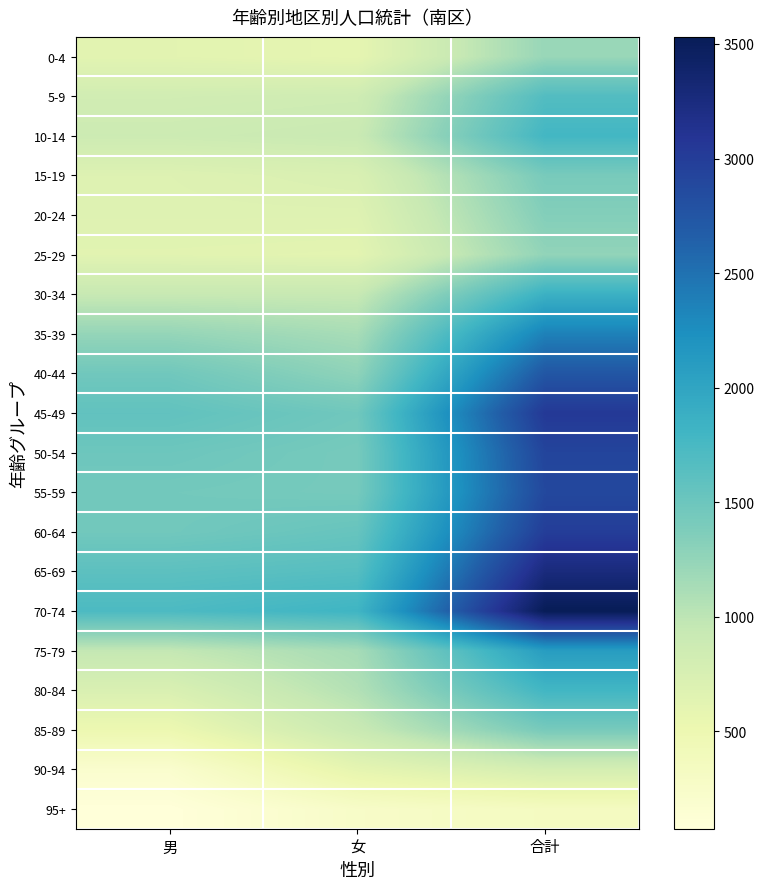

Rank the series at 女 from highest to lowest value.

70-74, 65-69, 60-64, 45-49, 55-59, 50-54, 40-44, 75-79, 35-39, 80-84, 30-34, 85-89, 10-14, 5-9, 15-19, 20-24, 25-29, 0-4, 90-94, 95+